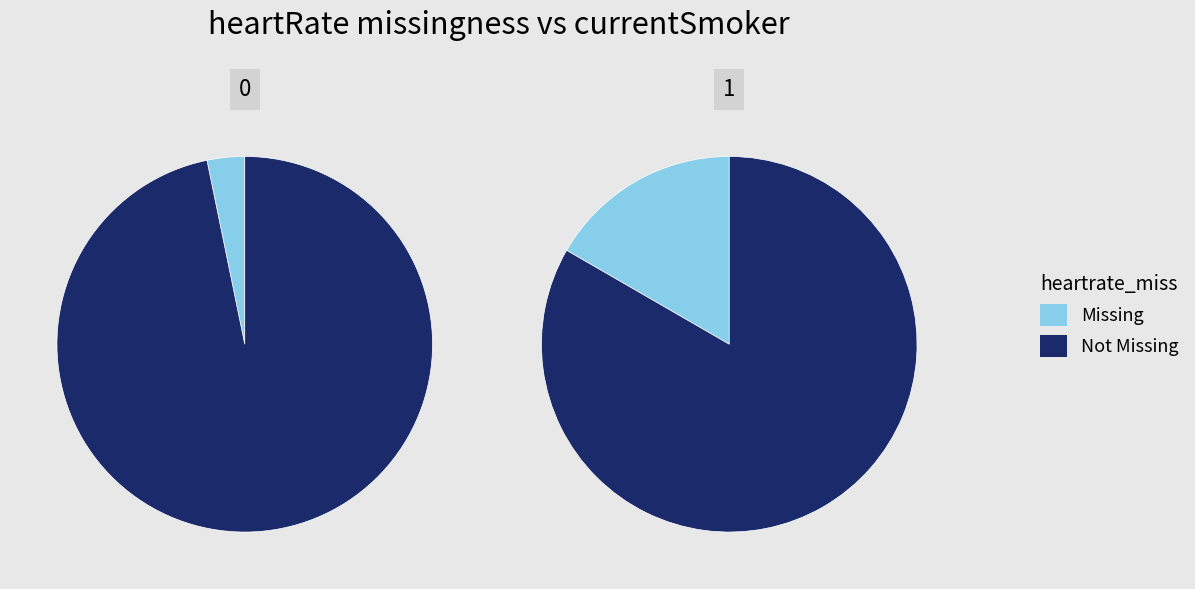

Does 0 account for over 50% of the chart?

No